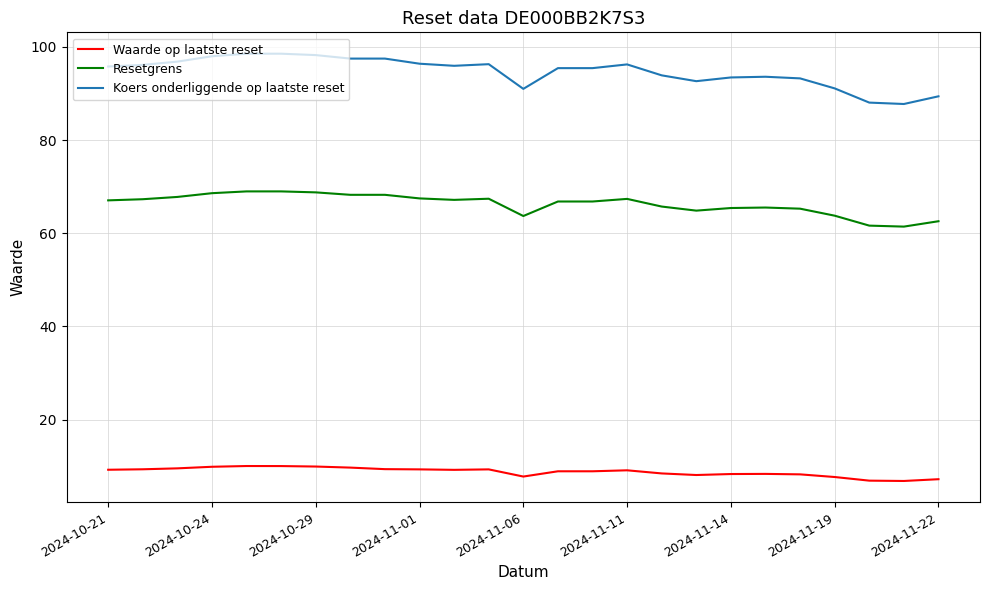

What is the smallest value displayed?

6.8